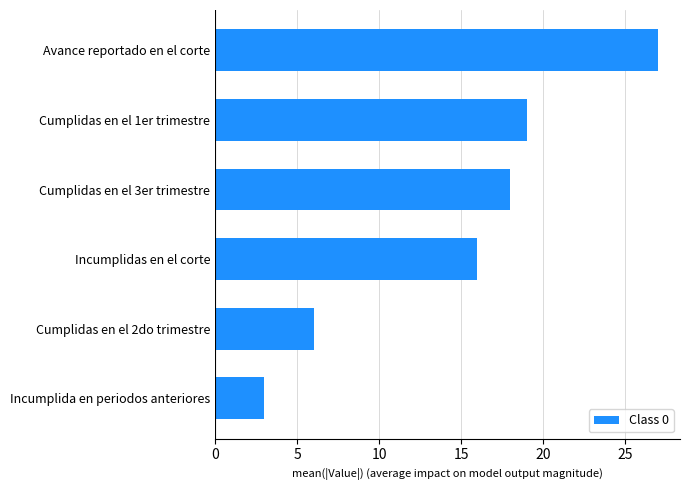

What is the minimum value shown in the chart?

3